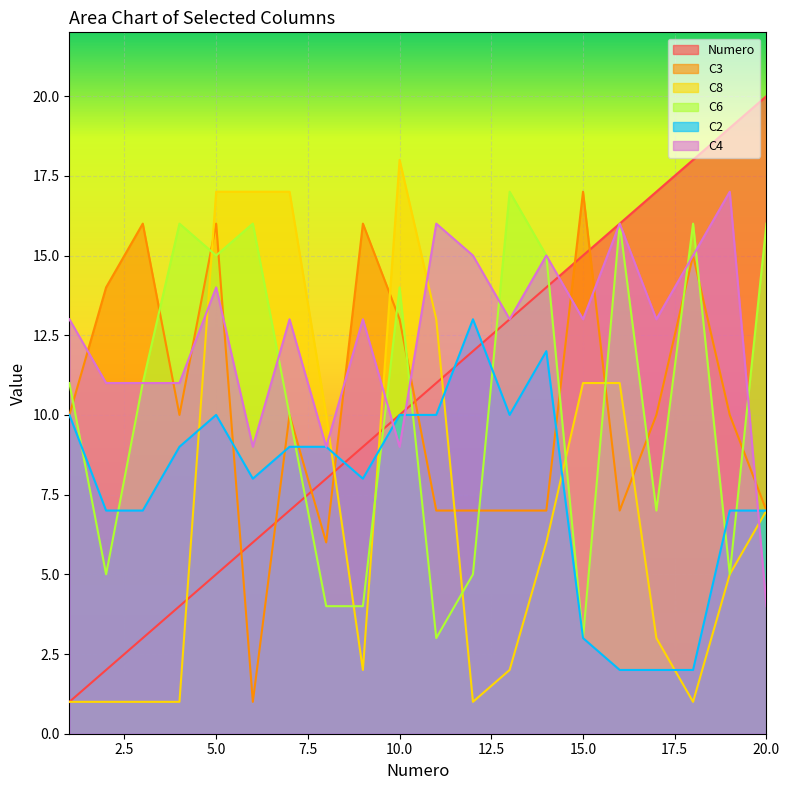

Reading left to right, what are all the values shown in this chart?

Numero: 1=1	2=2	3=3	4=4	5=5	6=6	7=7	8=8	9=9	10=10	11=11	12=12	13=13	14=14	15=15	16=16	17=17	18=18	19=19	20=20
C3: 1=10	2=14	3=16	4=10	5=16	6=1	7=10	8=6	9=16	10=13	11=7	12=7	13=7	14=7	15=17	16=7	17=10	18=15	19=10	20=7
C8: 1=1	2=1	3=1	4=1	5=17	6=17	7=17	8=10	9=2	10=18	11=13	12=1	13=2	14=6	15=11	16=11	17=3	18=1	19=5	20=7
C6: 1=11	2=5	3=11	4=16	5=15	6=16	7=10	8=4	9=4	10=14	11=3	12=5	13=17	14=15	15=3	16=16	17=7	18=16	19=5	20=16
C2: 1=10	2=7	3=7	4=9	5=10	6=8	7=9	8=9	9=8	10=10	11=10	12=13	13=10	14=12	15=3	16=2	17=2	18=2	19=7	20=7
C4: 1=13	2=11	3=11	4=11	5=14	6=9	7=13	8=9	9=13	10=9	11=16	12=15	13=13	14=15	15=13	16=16	17=13	18=15	19=17	20=4